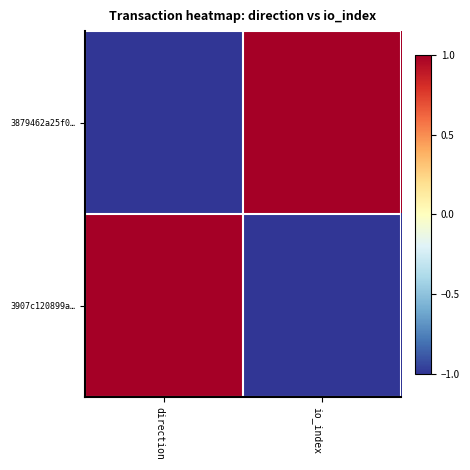

Which series has the widest spread of values?

3879462a25f0…